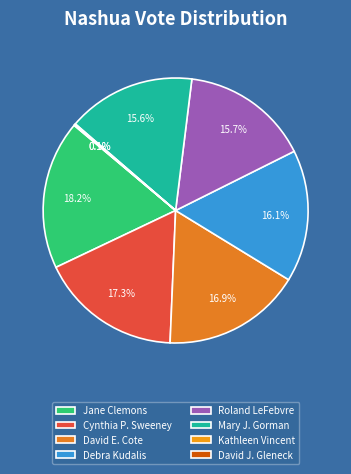

To the nearest percent, what is the difference between the largest and smallest slice percentages?

18%